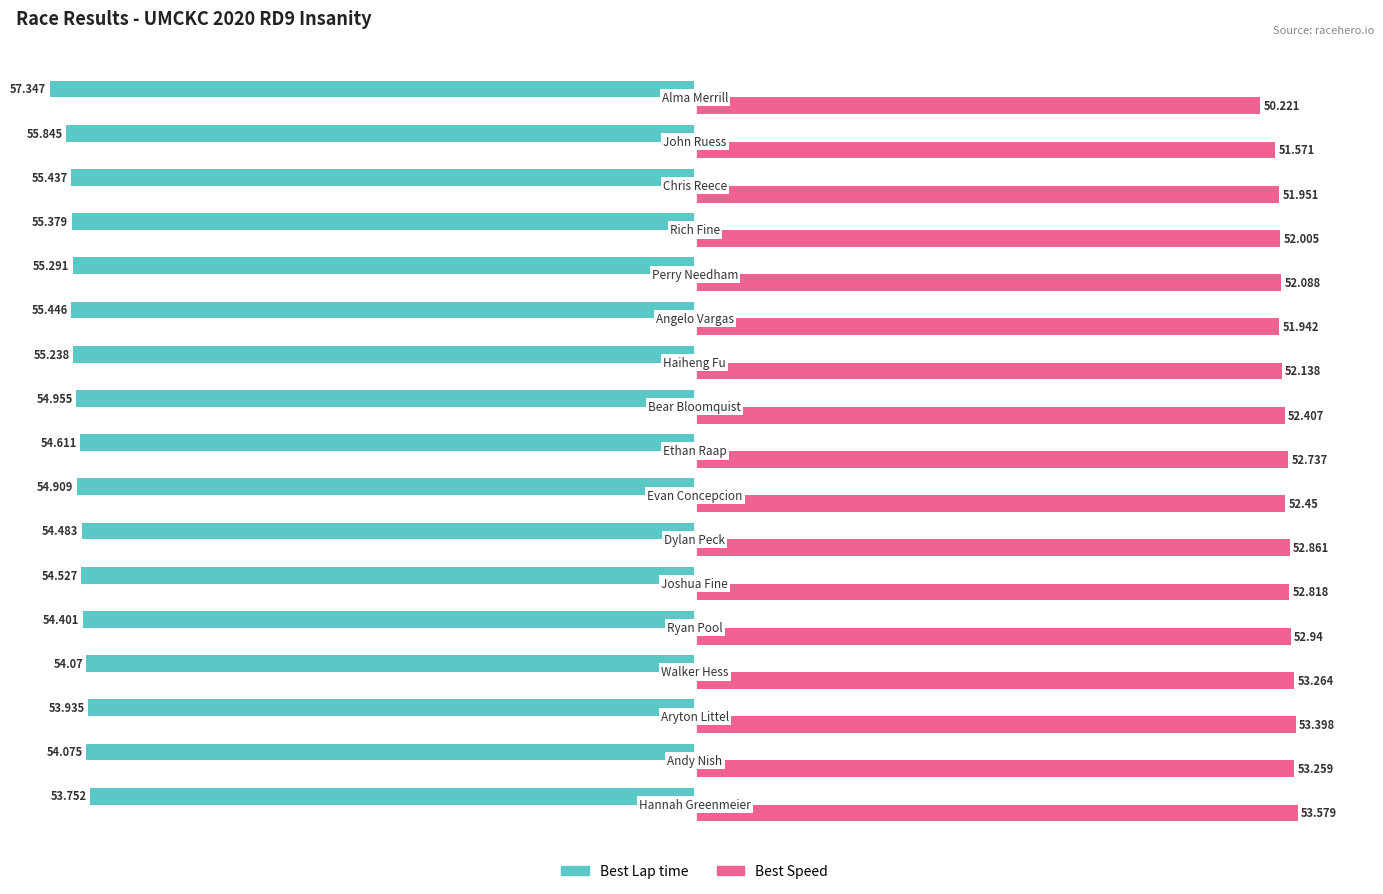

List the series in order of their overall mean, lowest first.

Best Lap time, Best Speed